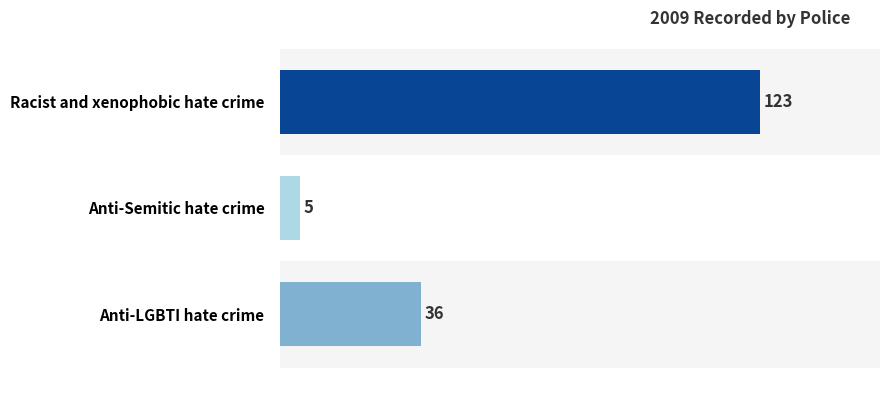

The value at Racist and xenophobic hate crime is 196. True or false?

False